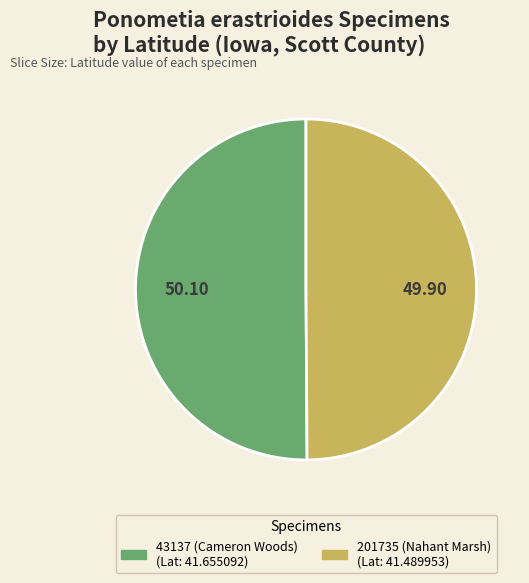

How many slices are in this pie chart?

2